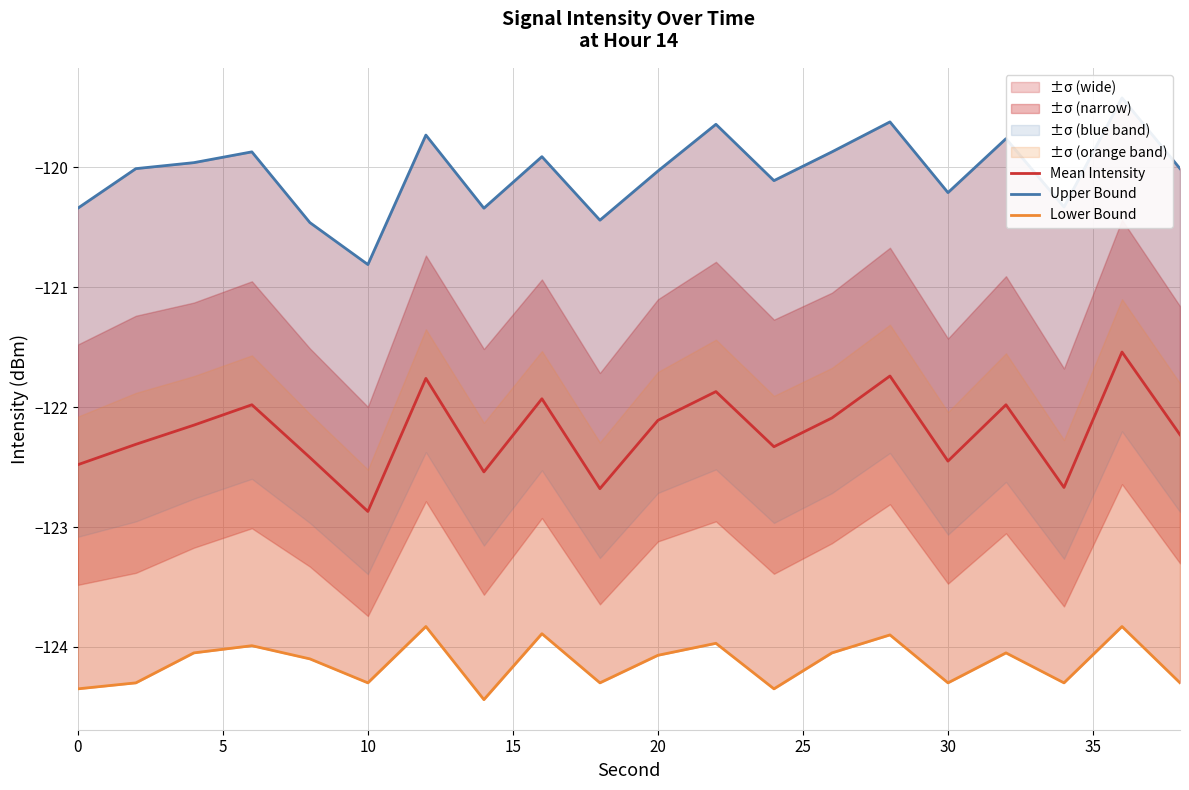

What is the sum of all Lower Bound values?

-2482.7